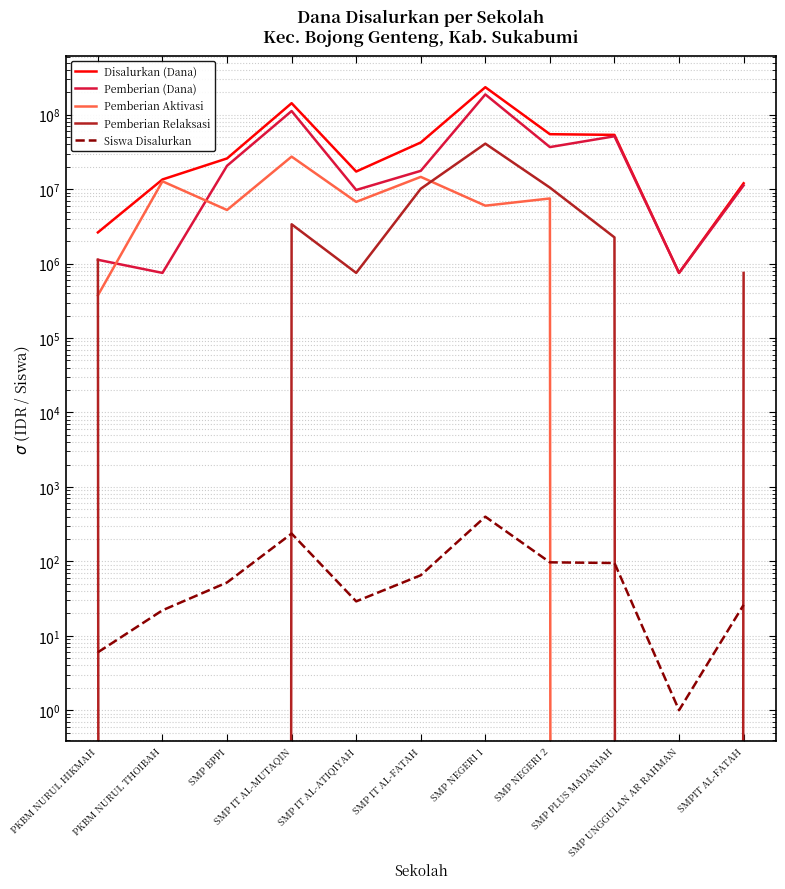

At which label is Pemberian Relaksasi closest to 20437500?

SMP NEGERI 2